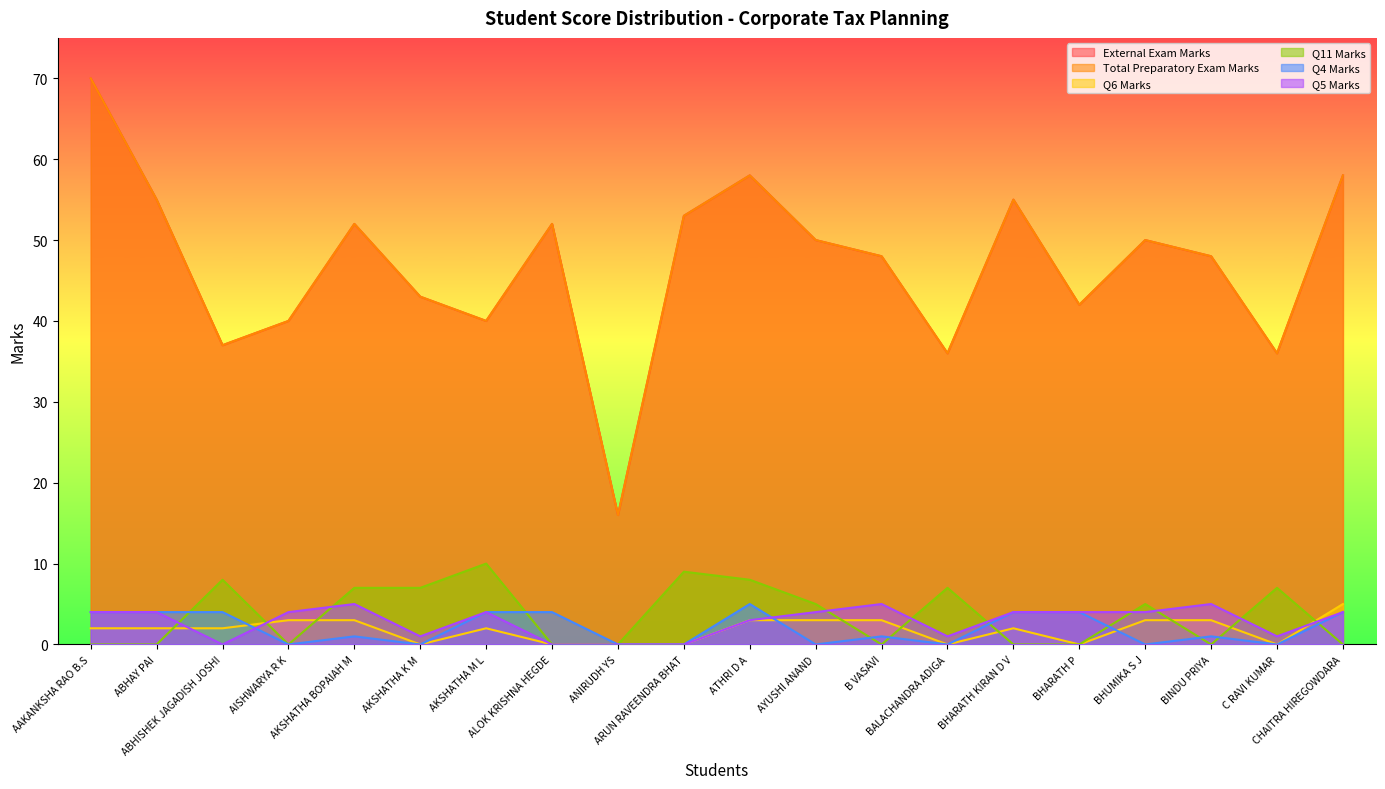

In External Exam Marks, how many points are higher than both neighbors (excluding endpoints)?

5